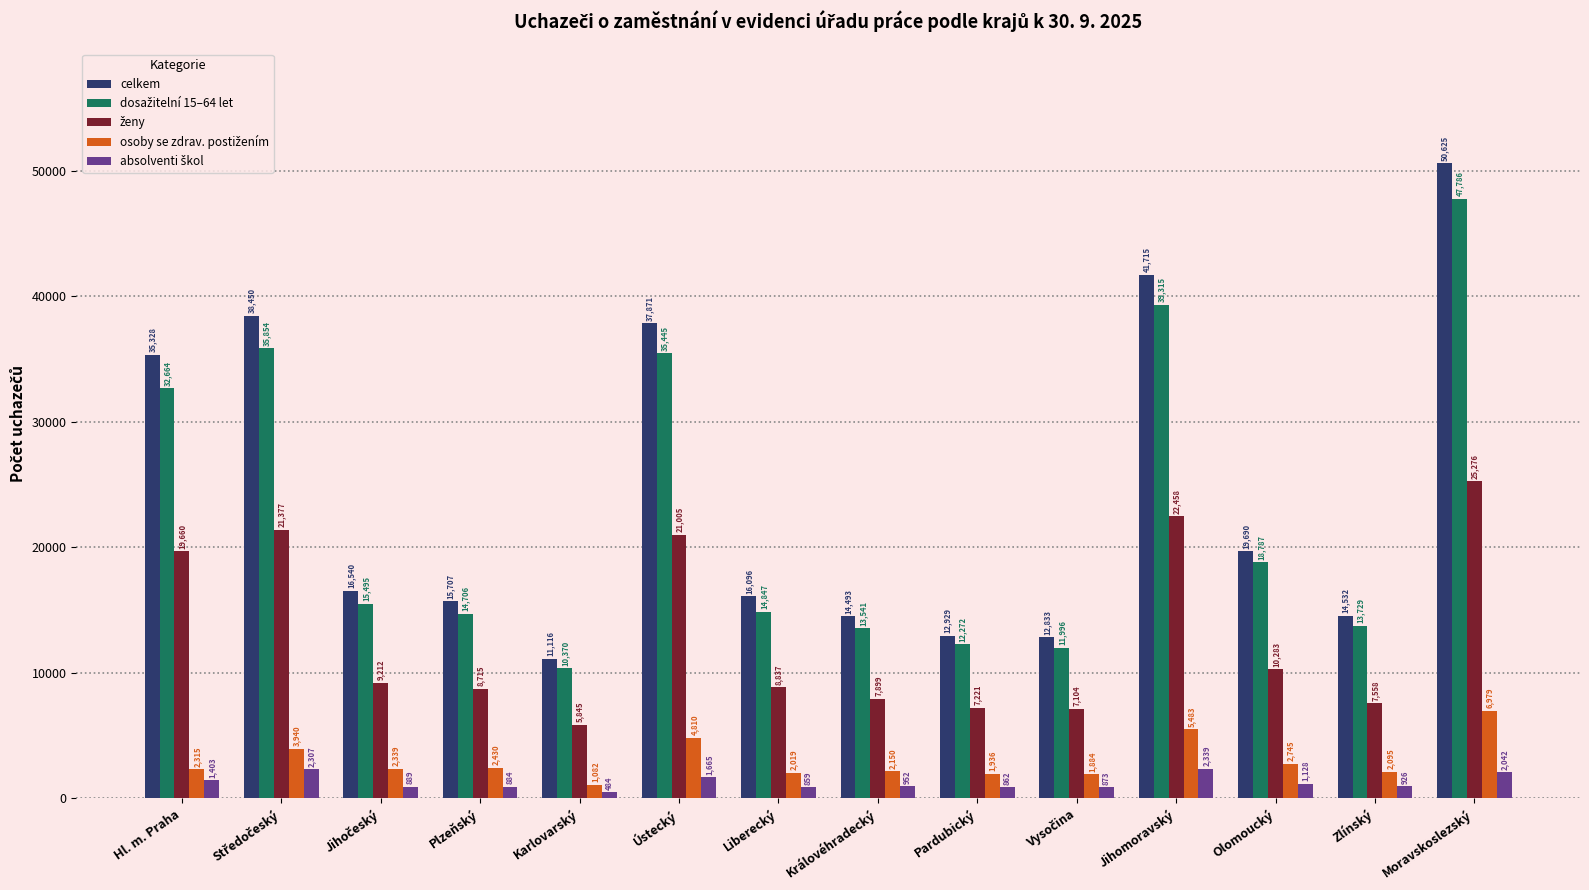

What is the maximum value shown in the chart?

50625